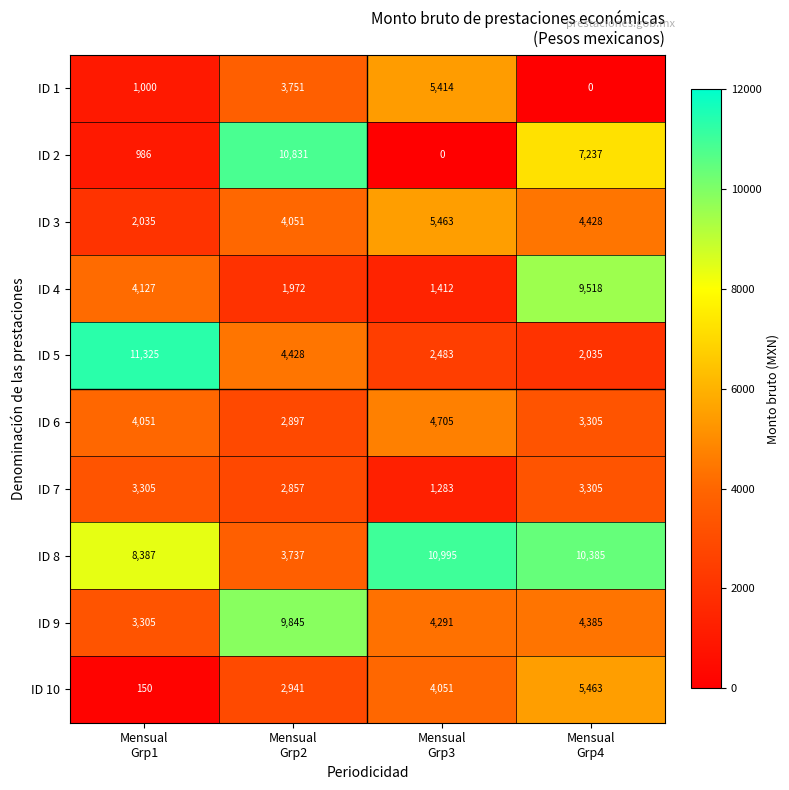

Which series has the widest spread of values?

ID 2